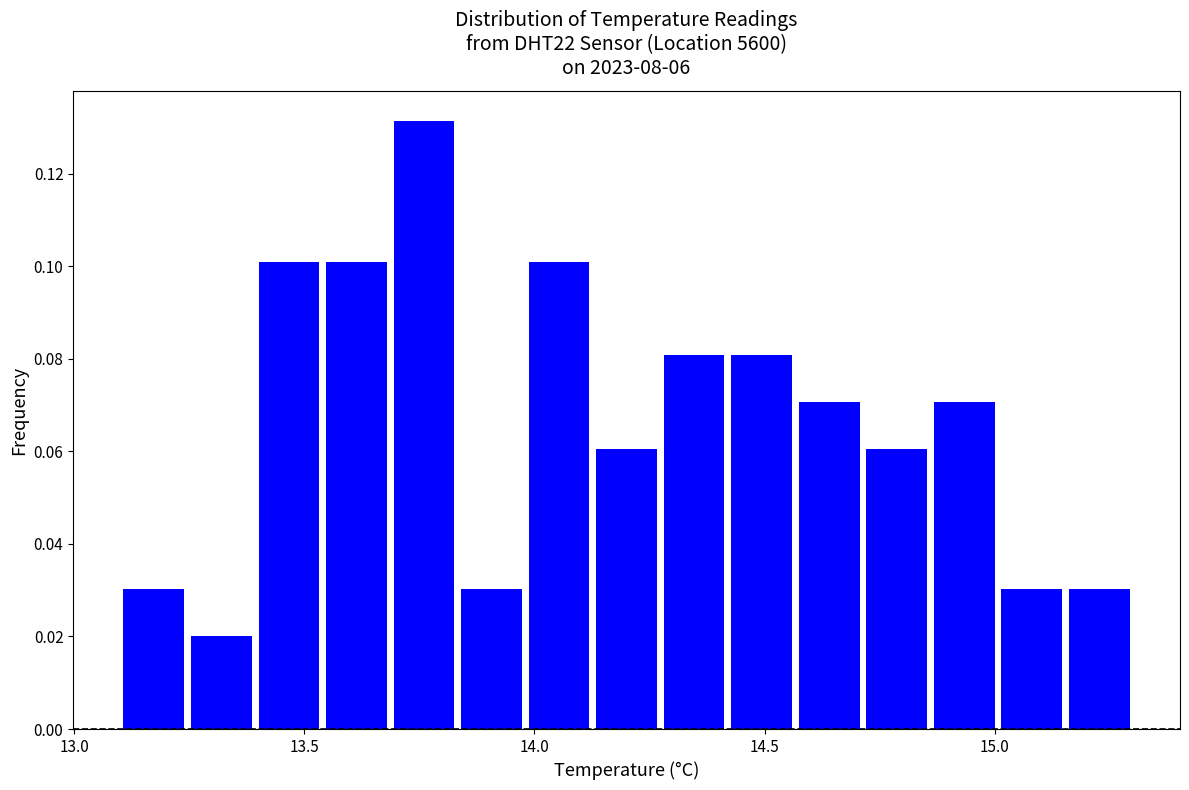

Around what value on the x-axis is the tallest bar? Give the approximate position of its centre, as read against the axis.

13.75